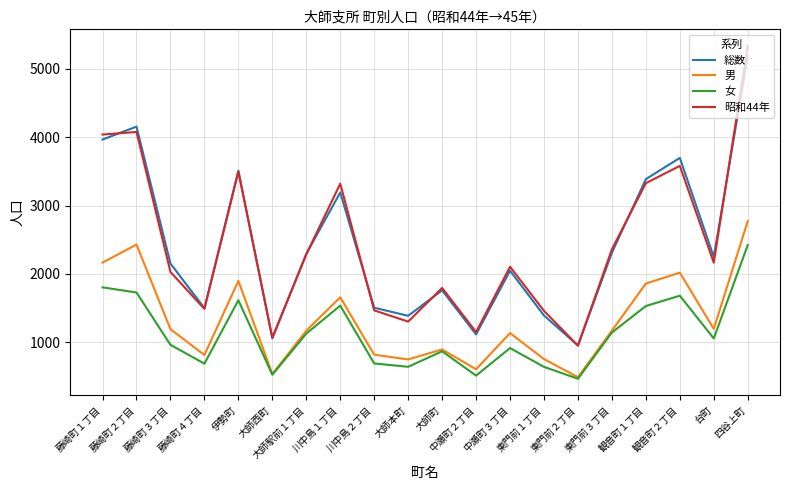

True or false: 昭和44年 and 女 cross at least once.

False